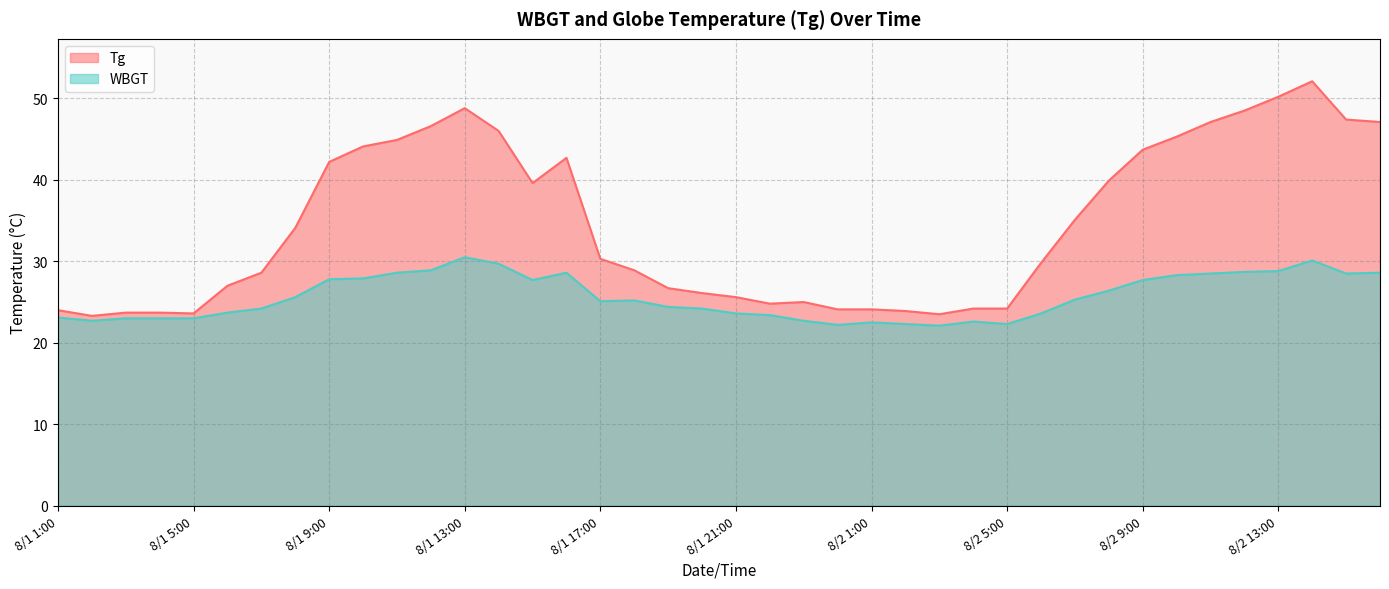

What is the label of the 33rd point from the left?

8/2 9:00